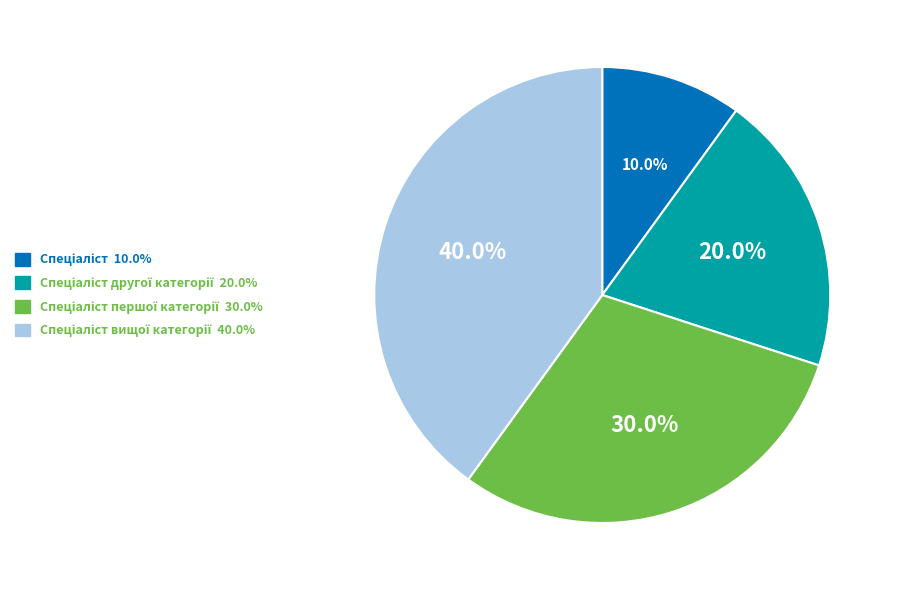

Does any single category account for the majority?

No